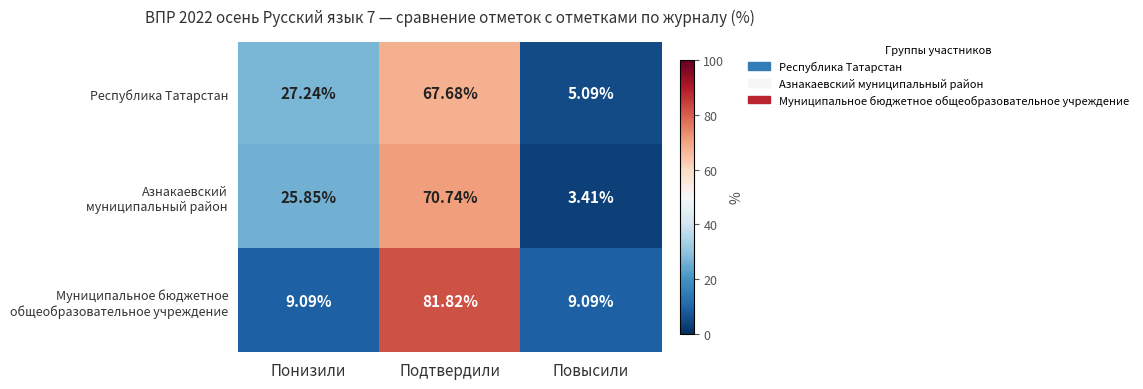

Count the number of categories in the chart.

3